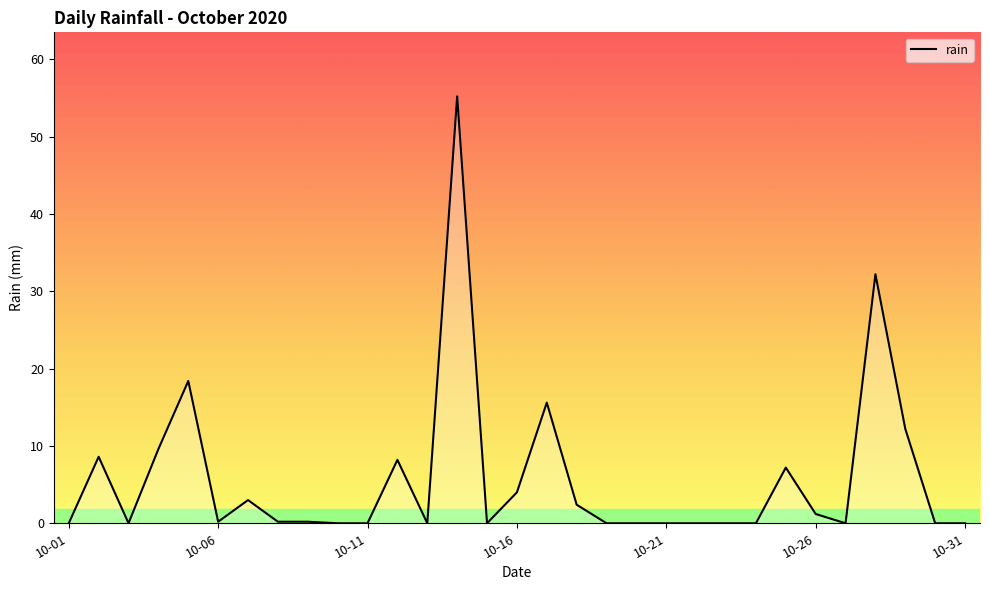

What is the greatest value displayed?

55.2